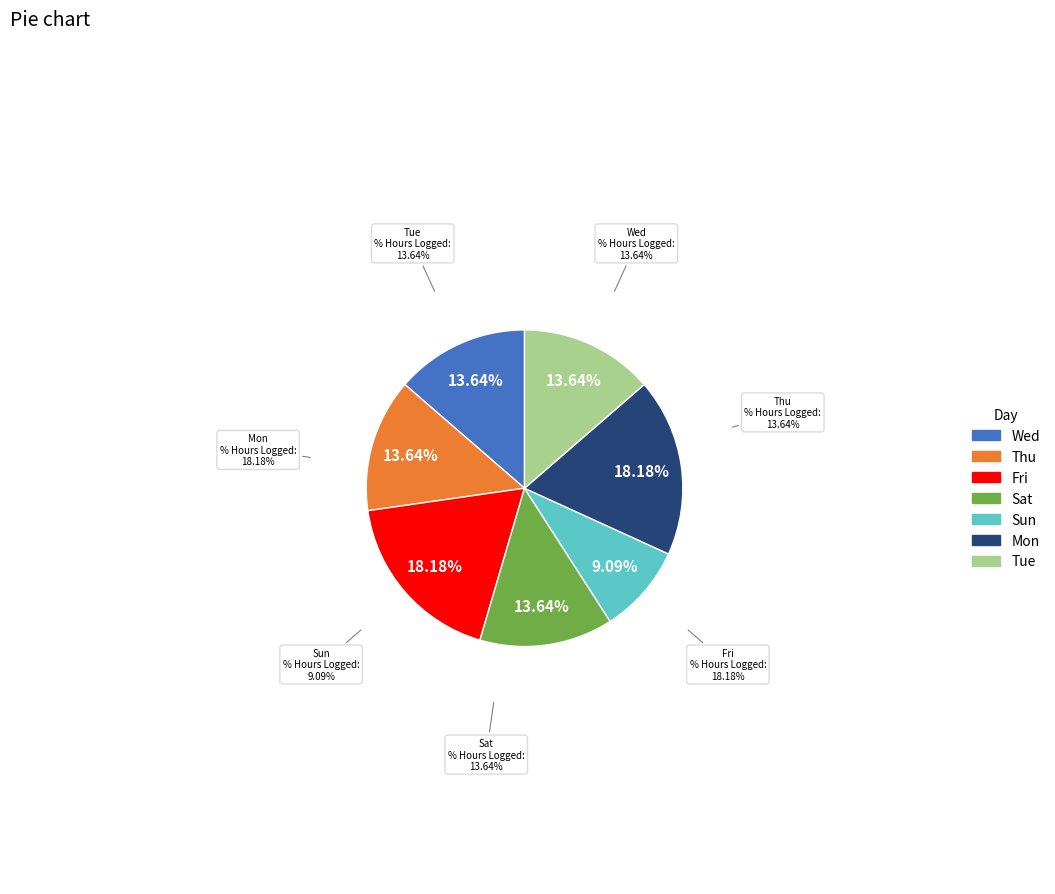

To the nearest percent, what is the combined percentage of Sun and Fri?

27%